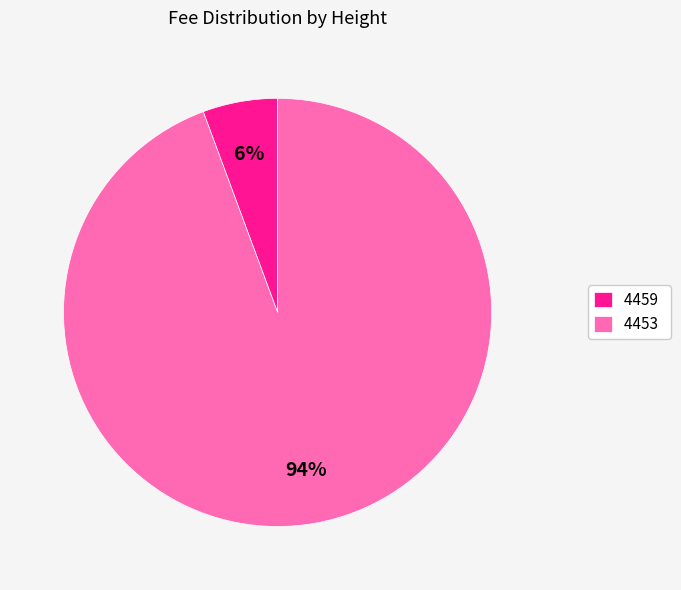

Does 4453 account for over 50% of the chart?

Yes